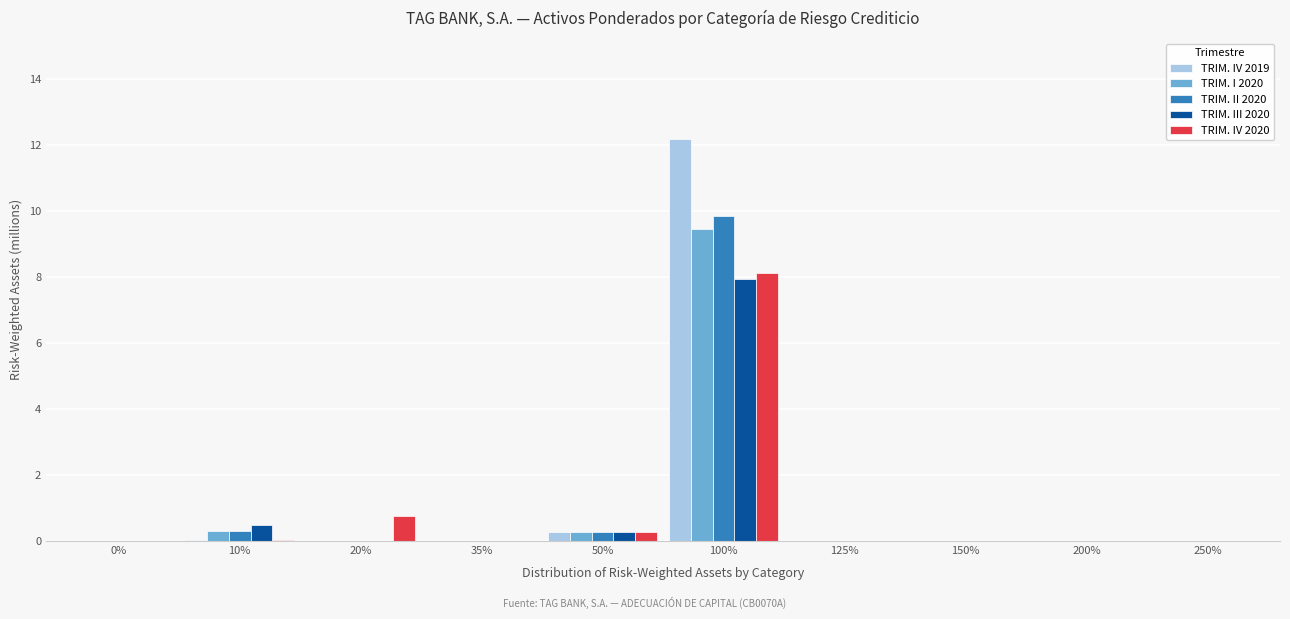

At which category is the sum across all series the highest?

100%